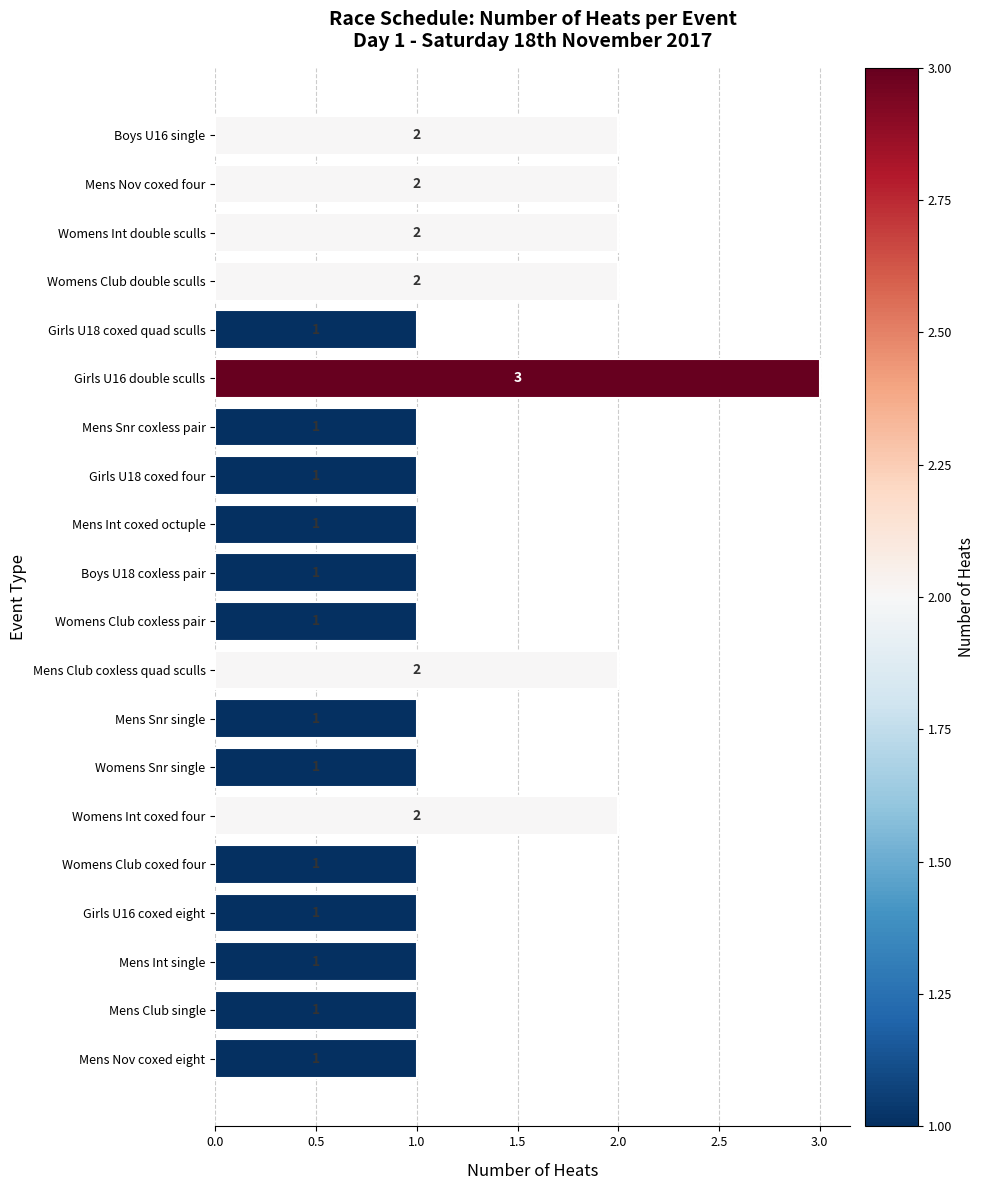

Reading top to bottom, transcribe all the data shown in this chart.

2	2	2	2	1	3	1	1	1	1	1	2	1	1	2	1	1	1	1	1